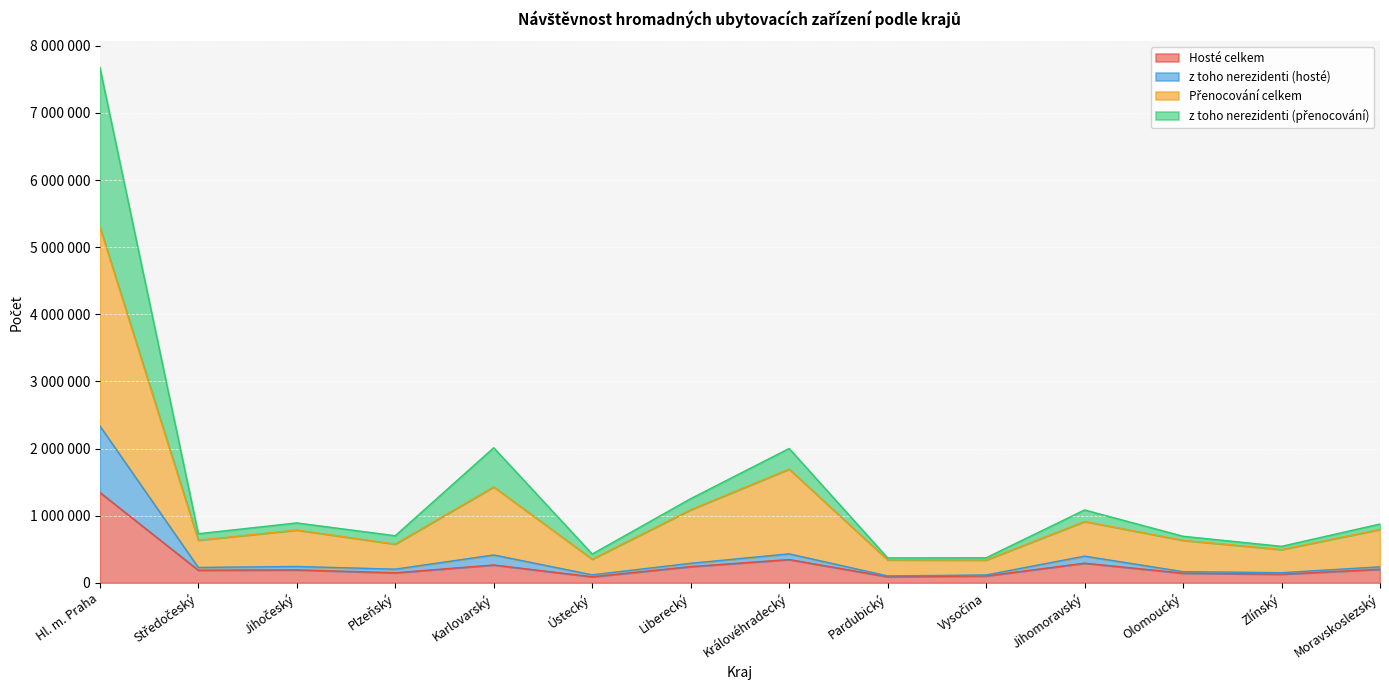

What position from the right is Zlínský?

2